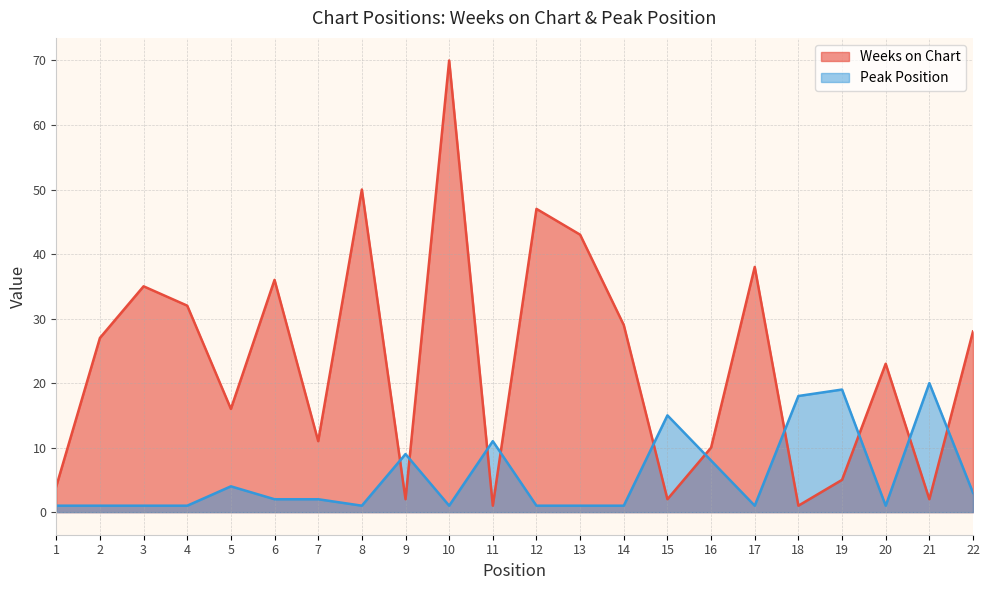

The value of Weeks on Chart at 13 is 43. True or false?

True